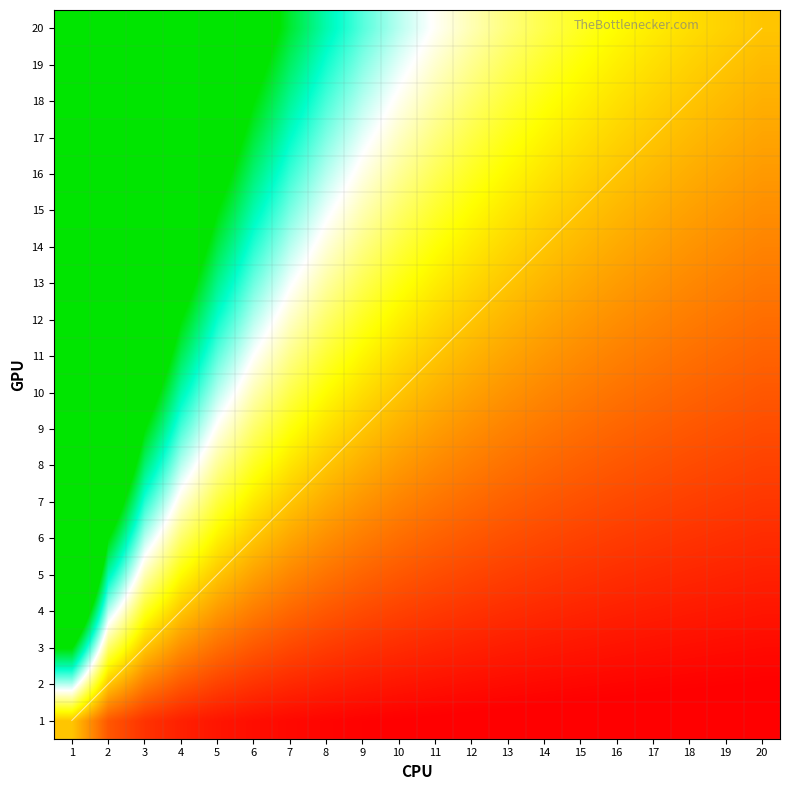

At which category is the sum across all series the highest?

20